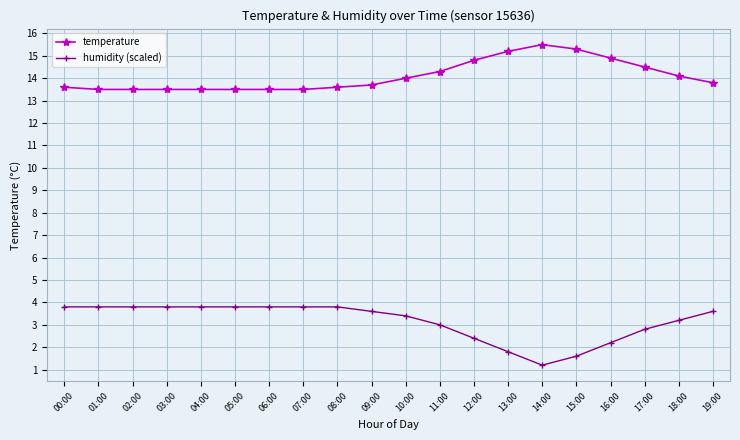

Which label corresponds to the smallest value in the chart?

14:00